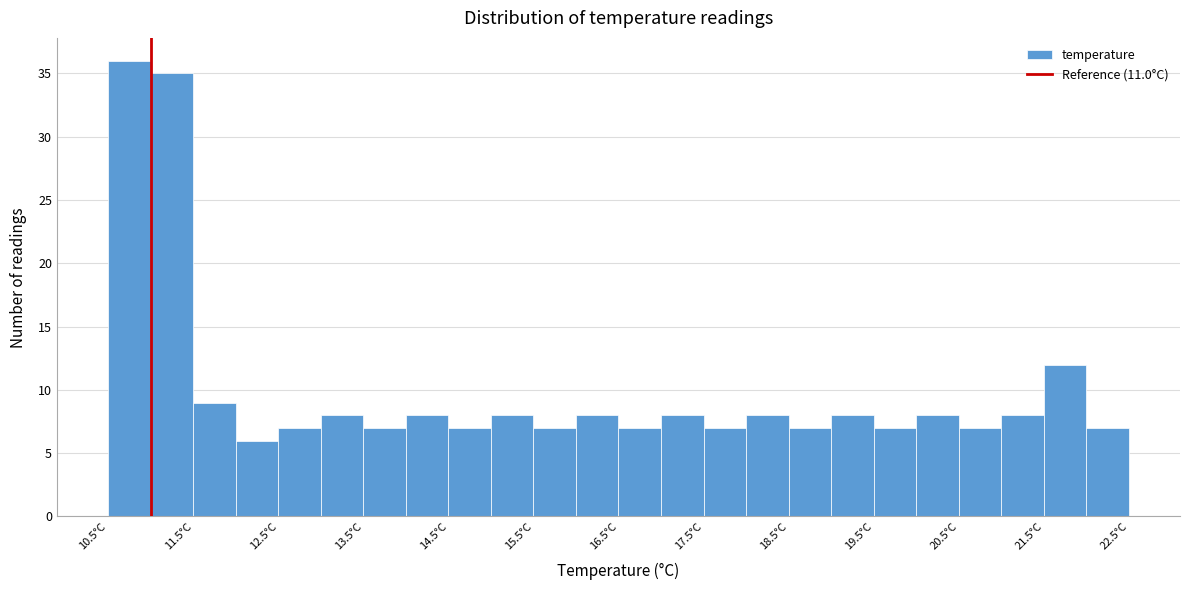

Over which range of the x-axis is the bar tallest?

10.5 to 11.0